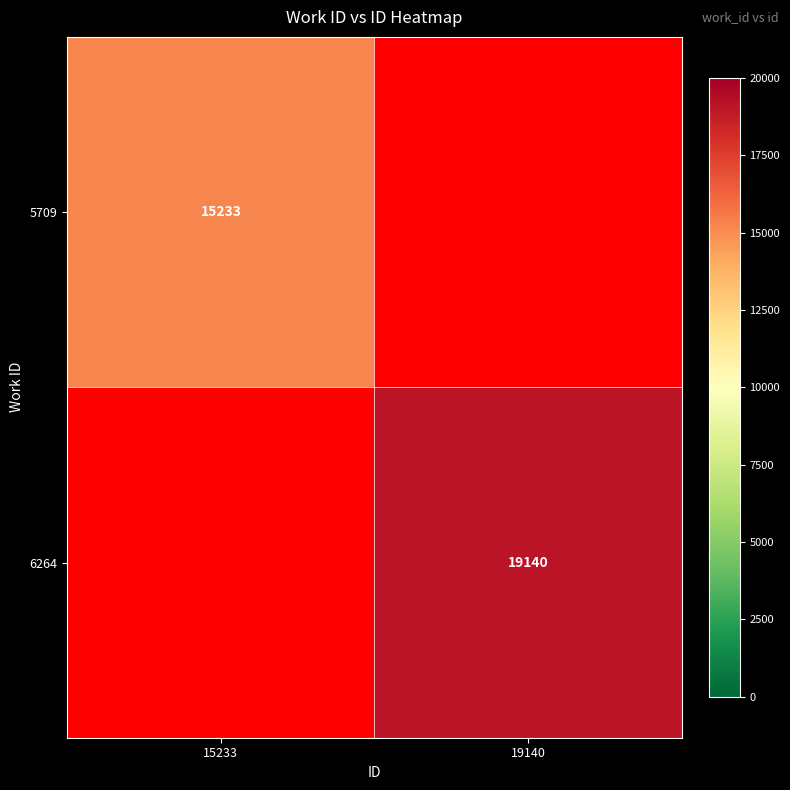

True or false: 6264 has a value of 13275 at 19140.

False